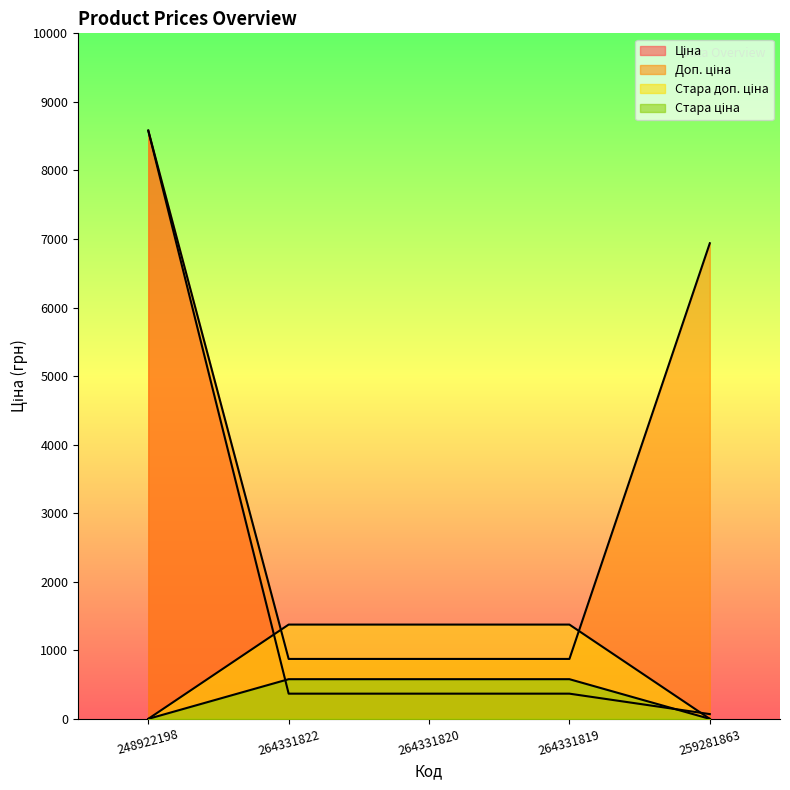

At how many categories does at least one series exceed 3271?

2